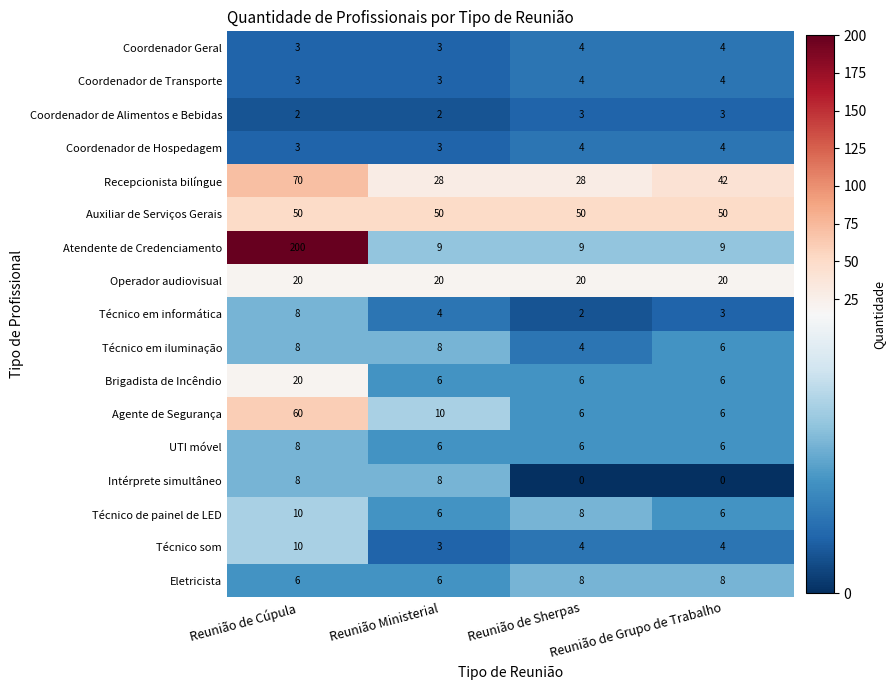

What is the sum of the Técnico em iluminação values at Reunião Ministerial and Reunião de Grupo de Trabalho?

14